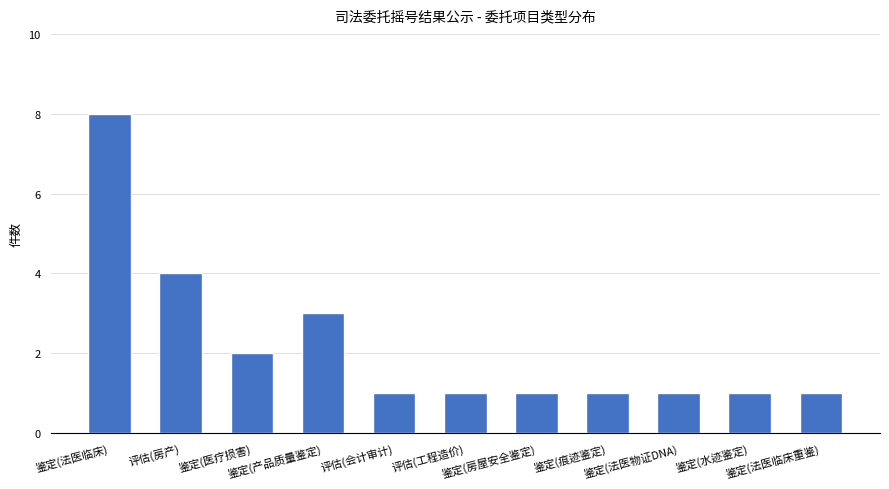

Does the chart contain stacked bars?

No